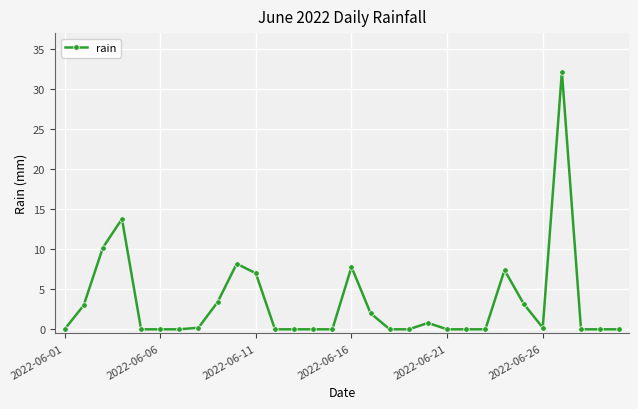

Reading right to left, list all the values displayed in this chart.

0.0	0.0	0.0	32.2	0.2	3.2	7.4	0.0	0.0	0.0	0.8	0.0	0.0	2.0	7.8	0.0	0.0	0.0	0.0	7.0	8.2	3.4	0.2	0.0	0.0	0.0	13.8	10.2	3.0	0.0